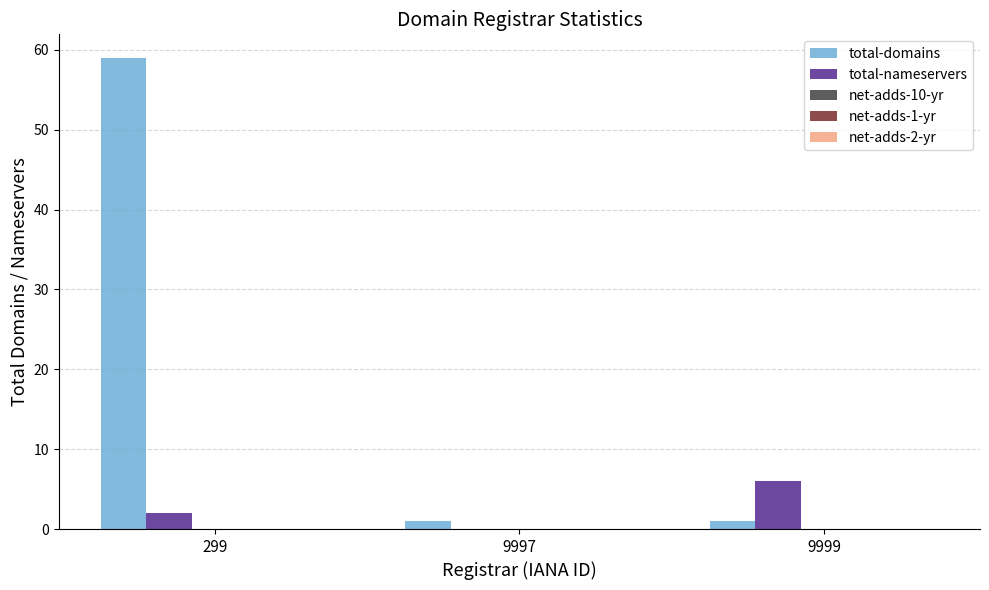

Are the bars horizontal?

No